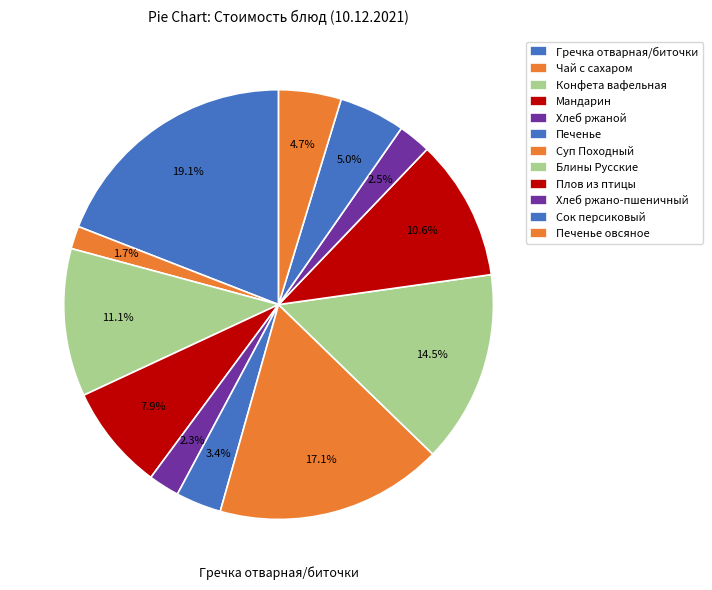

What is the total percentage of Суп Походный and Хлеб ржано-пшеничный?

19.6%